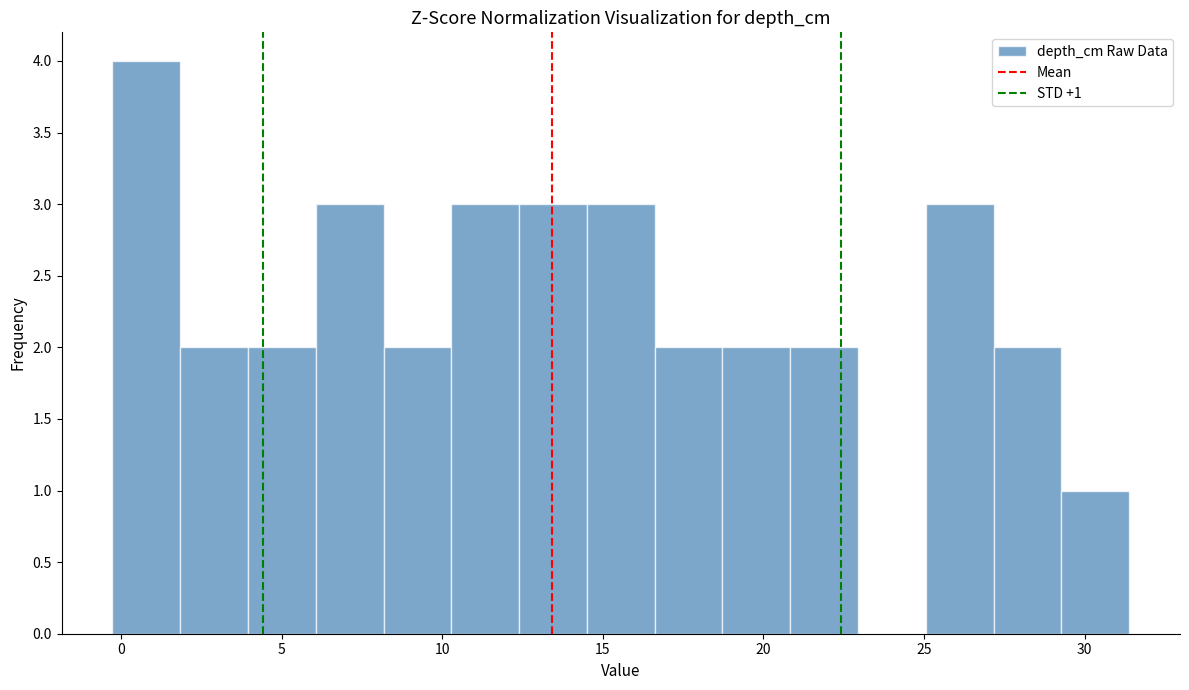

Which range on the x-axis has the tallest bar?

-0.5 to 2.0